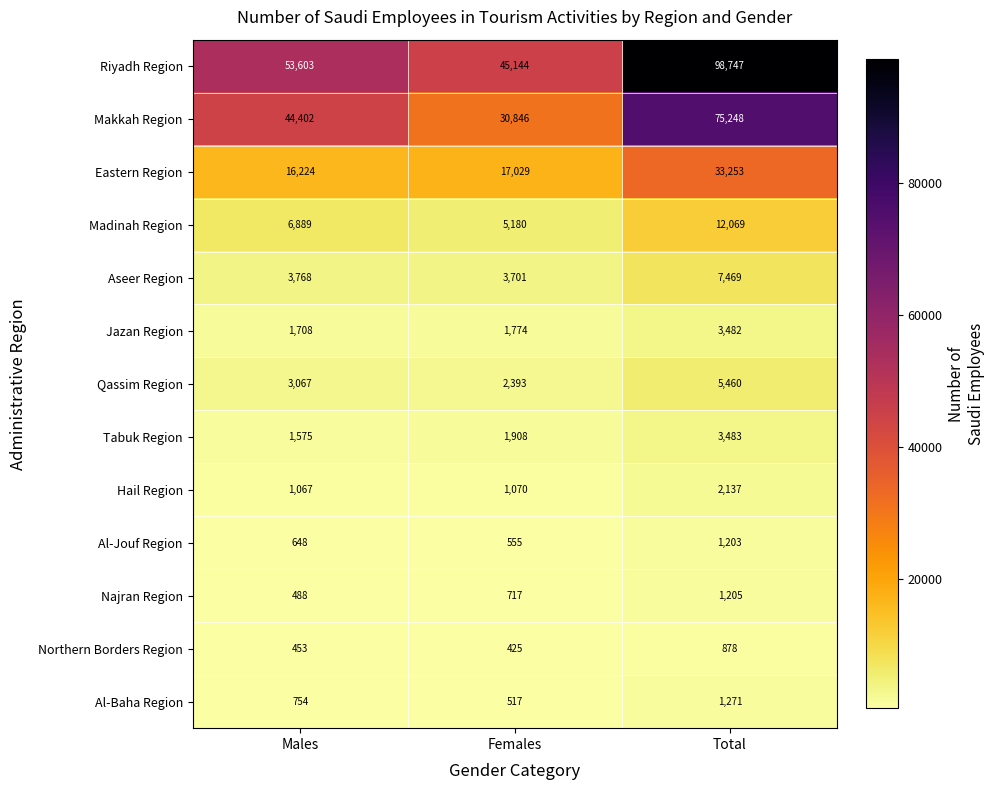

What is the approximate value of Makkah Region at Females, to the nearest 10?

30850